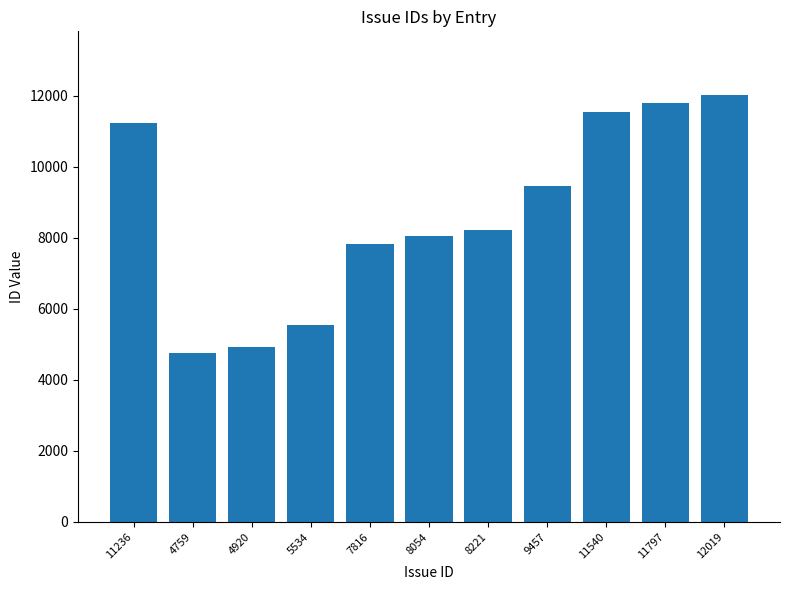

At which category does the chart reach its peak across all series?

12019